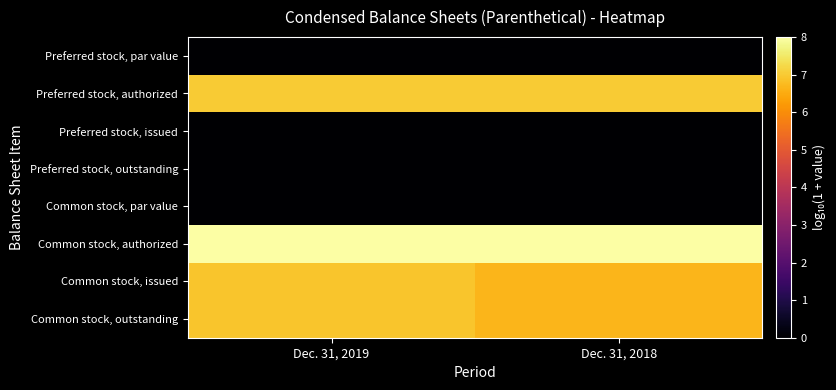

At which category does the chart reach its minimum across all series?

Dec. 31, 2019